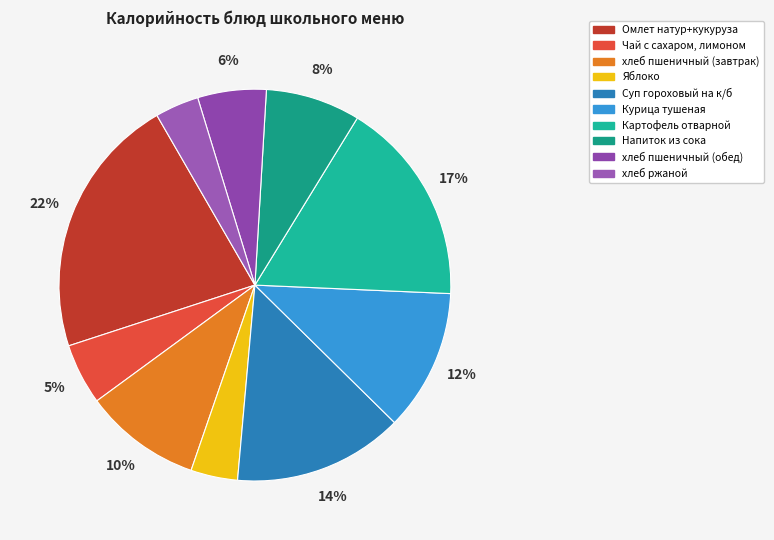

True or false: Яблоко accounts for 1% of the total.

False